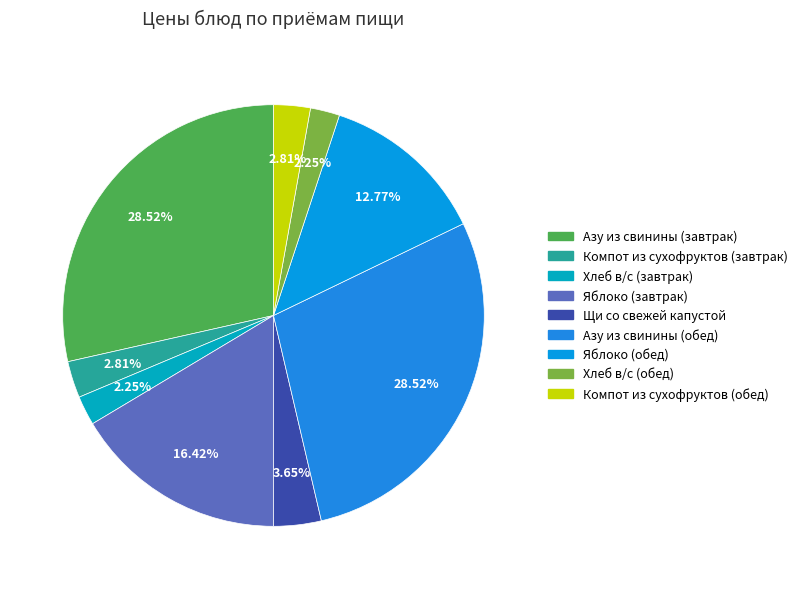

Approximately how many times larger is the value at Хлеб в/с (обед) compared to Яблоко (завтрак)?

0.1